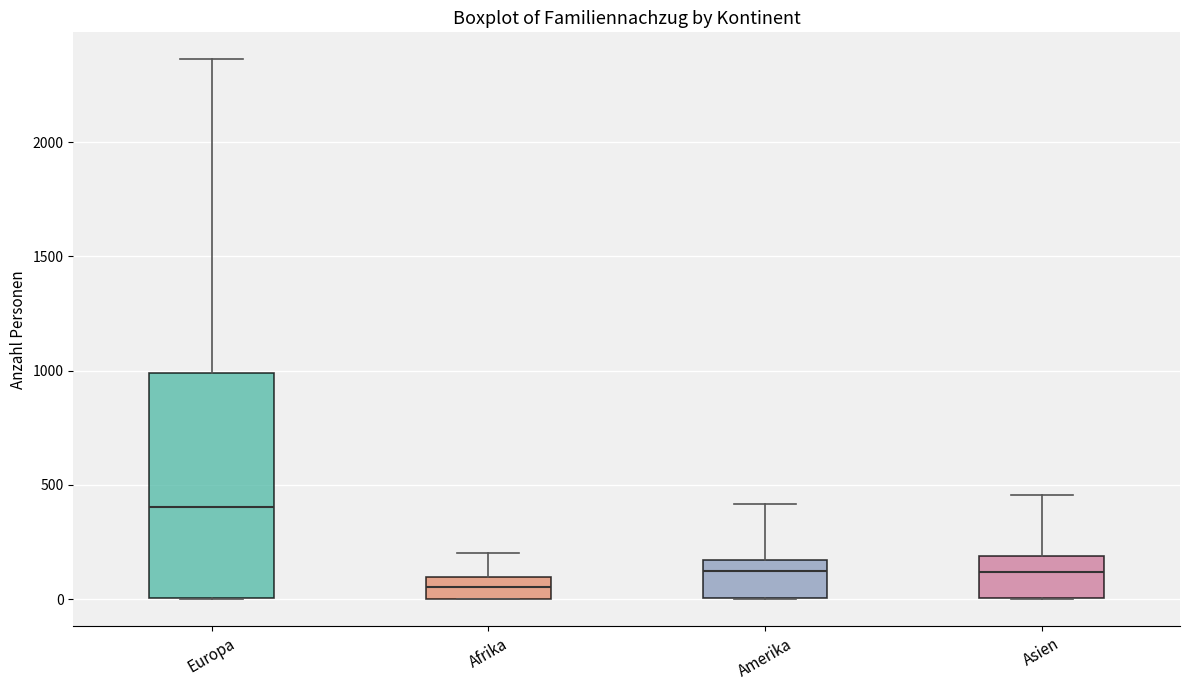

Reading left to right, read every box against the y-axis: the position of its median line, the range the box covers, and the ends of its whiskers. The values are not printed on the chart, so give them approximately, as read against the axis.

Europa: median 400, box 0 to 1000, whiskers 0 to 2350
Afrika: median 50, box 0 to 100, whiskers 0 to 200
Amerika: median 100, box 0 to 150, whiskers 0 to 400
Asien: median 100, box 0 to 200, whiskers 0 to 450